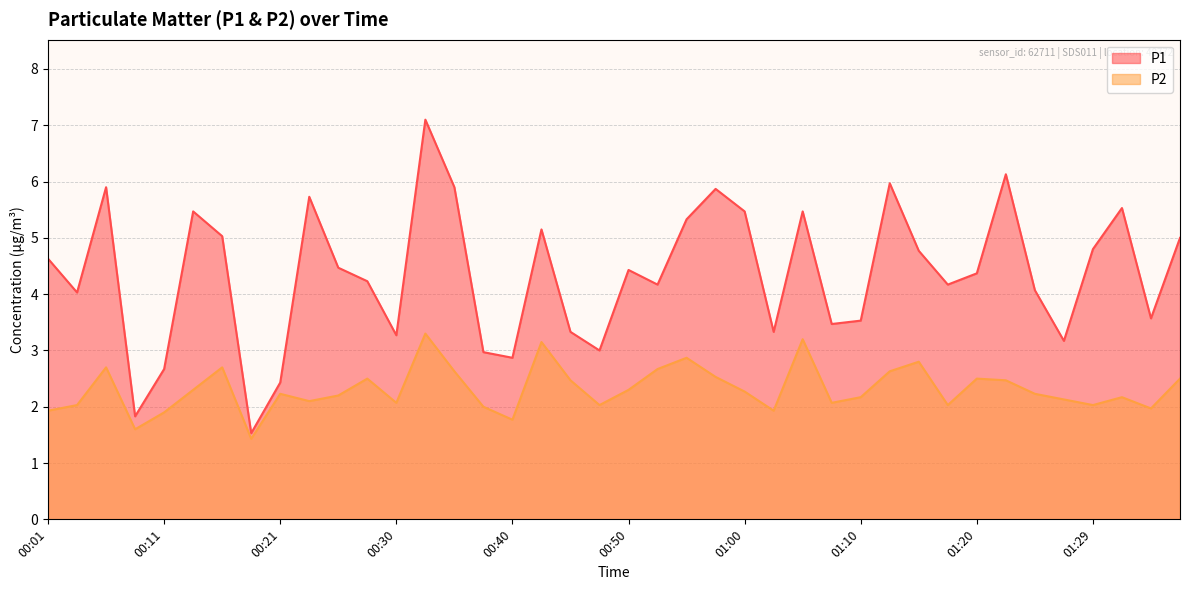

What is the difference between the highest and lowest values at 01:34?

1.6